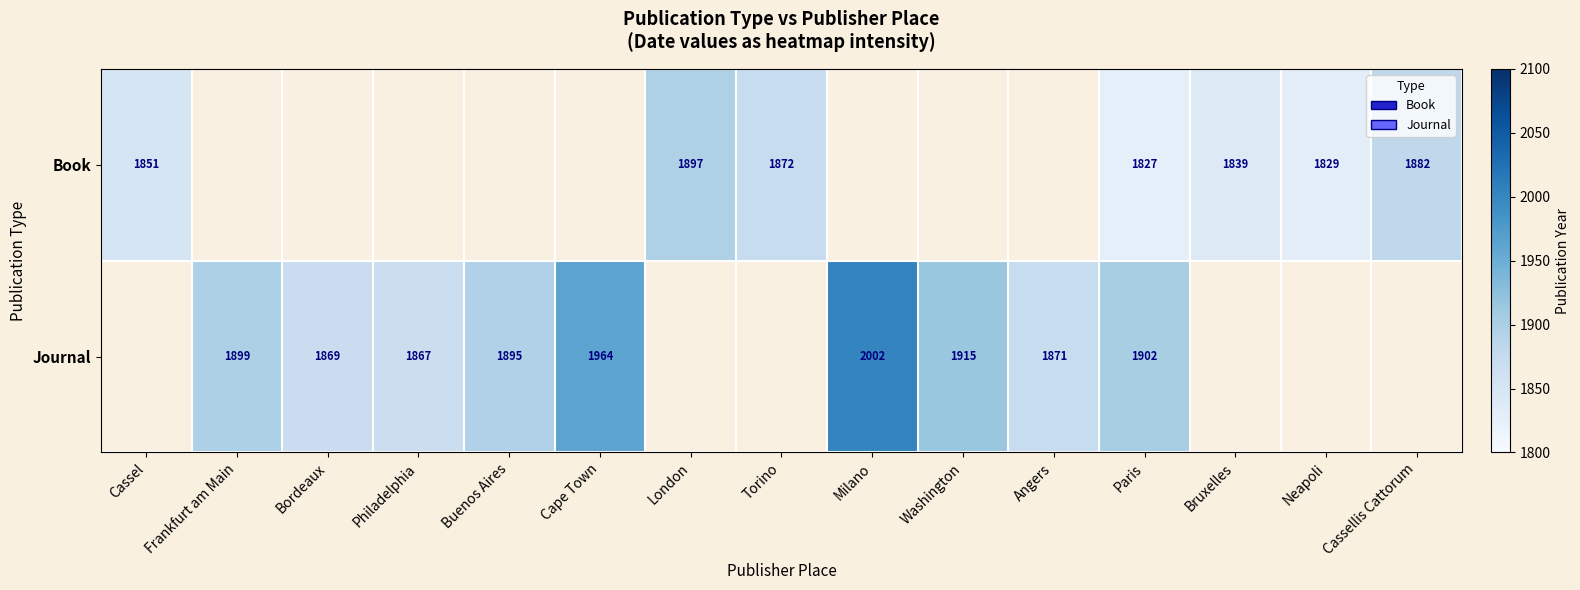

Which has a higher value, Bruxelles or Philadelphia?

Philadelphia